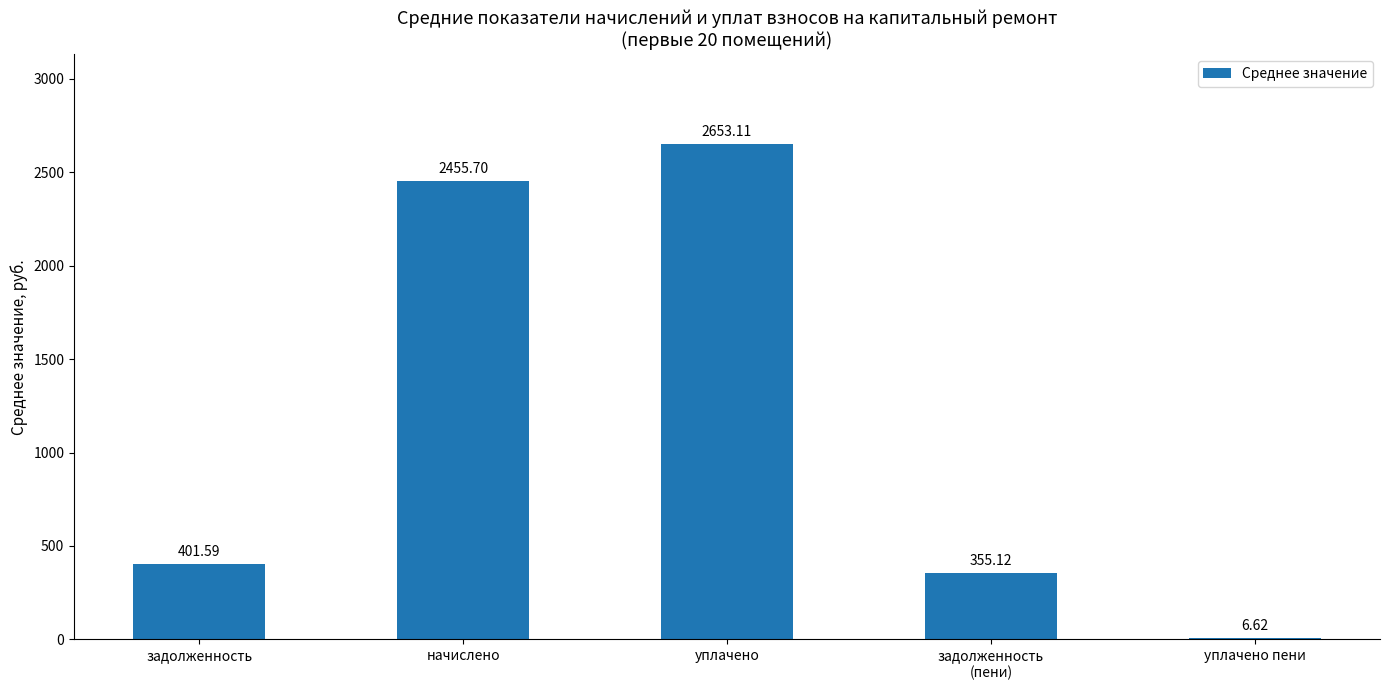

Which label corresponds to the largest value in the chart?

уплачено